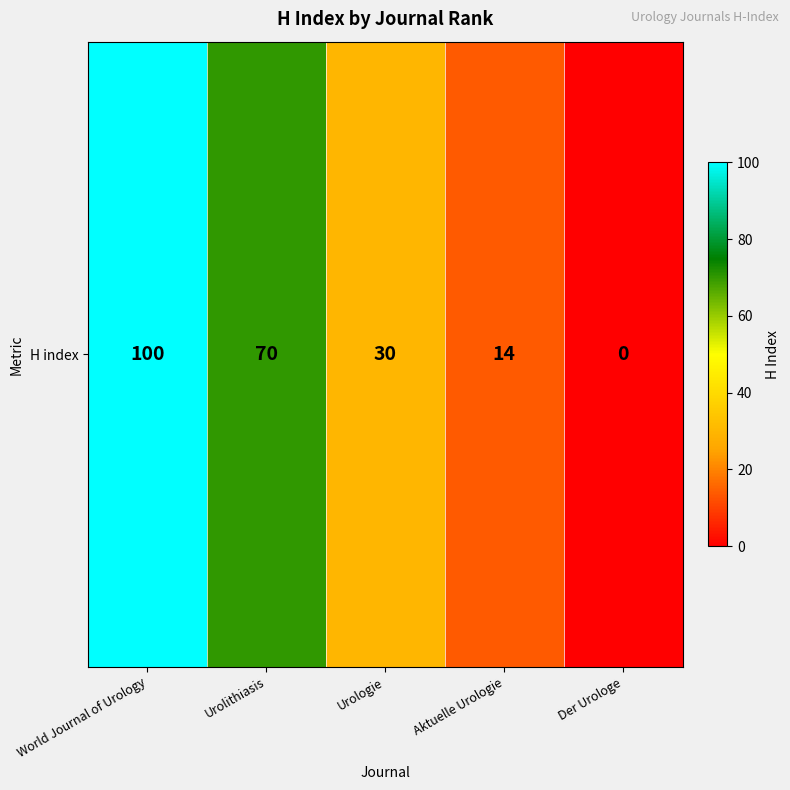

What is the average value?

43